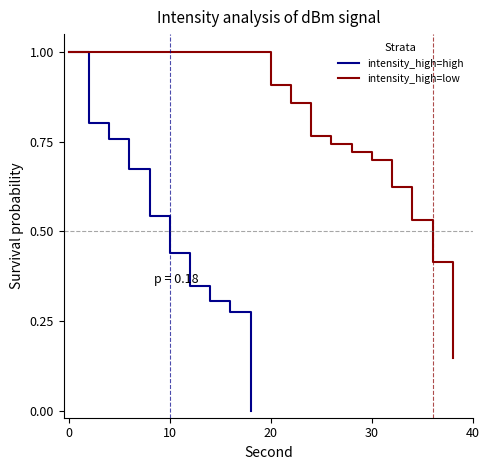

The intensity_high=low series shows 1.7 at 0. True or false?

False